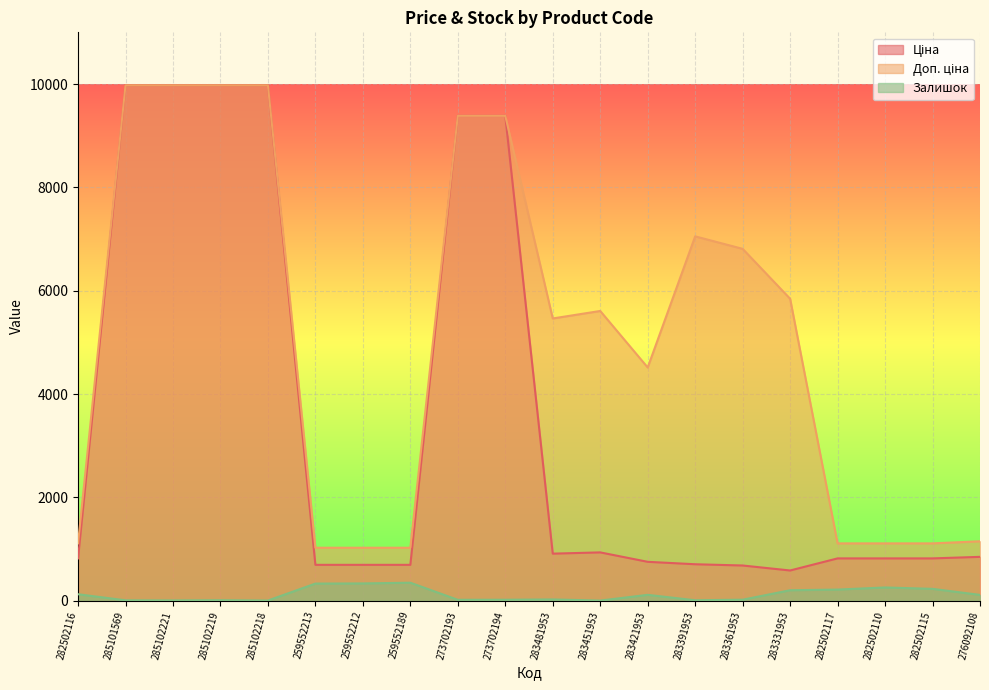

What is the spread (max minus min) of values at 259552189?

676.6